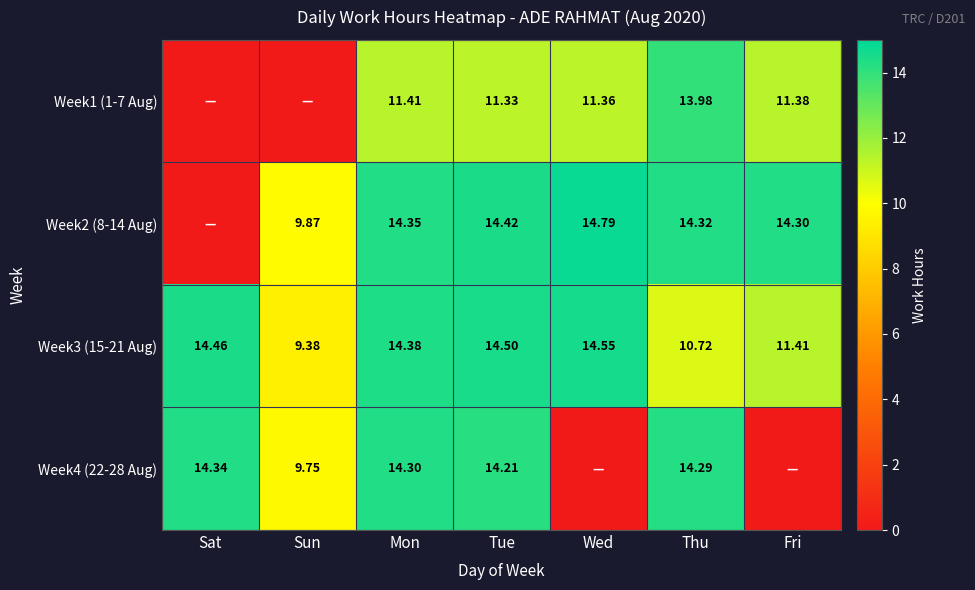

Is the value of Week4 (22-28 Aug) at Tue greater than the value of Week1 (1-7 Aug) at Mon?

Yes